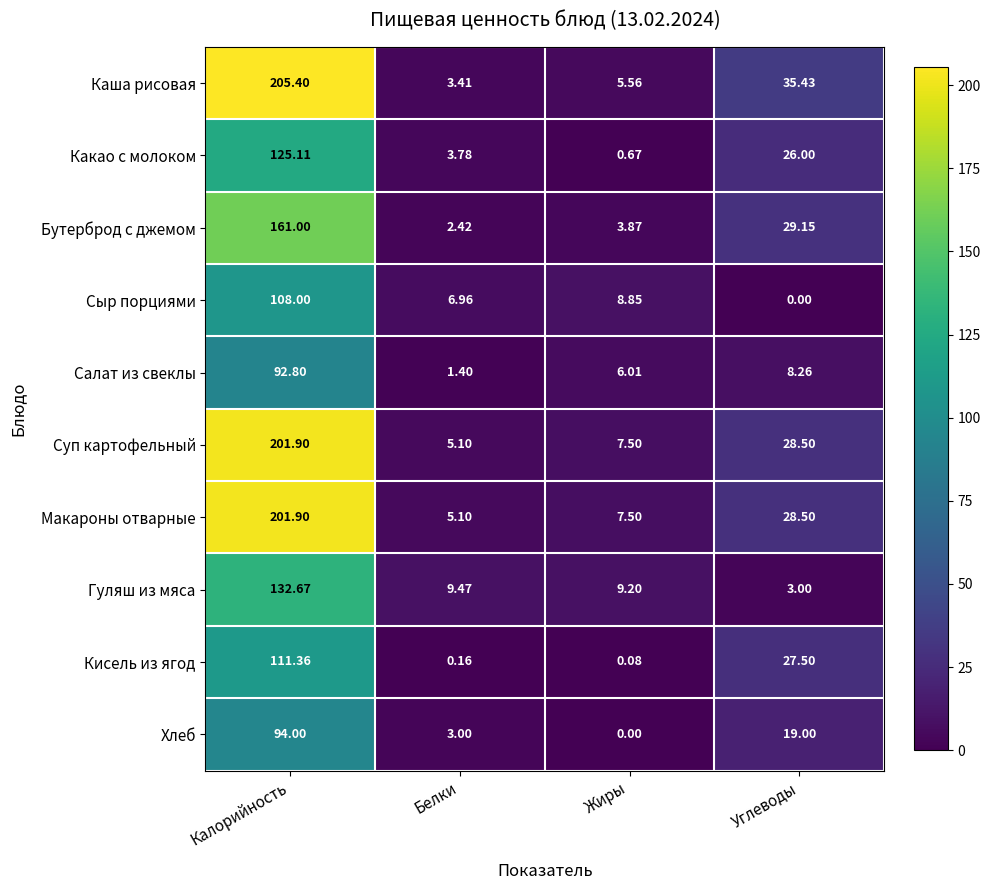

Which series changed the most between Жиры and Углеводы?

Каша рисовая